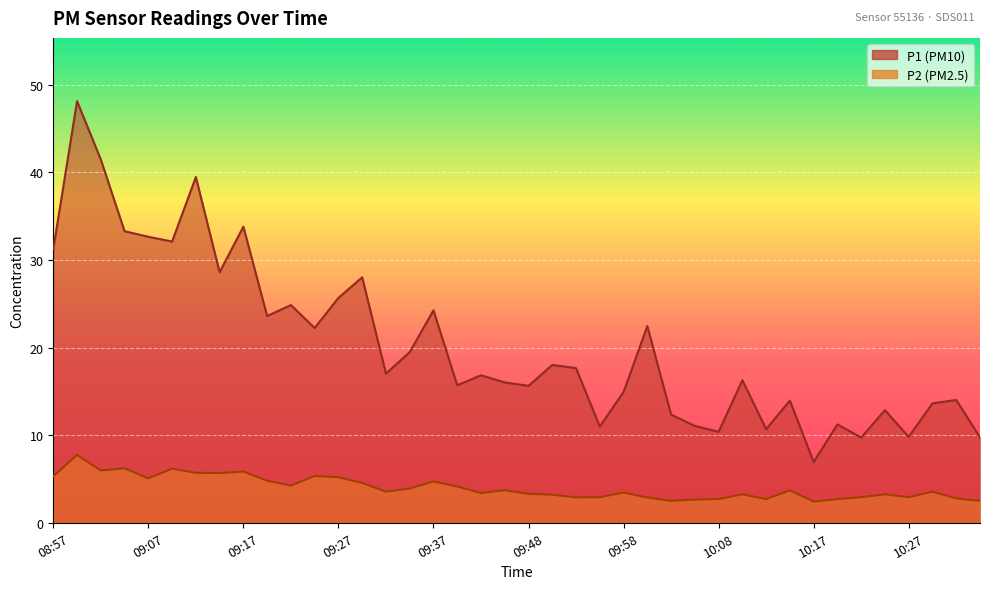

Which series has the widest spread of values?

P1